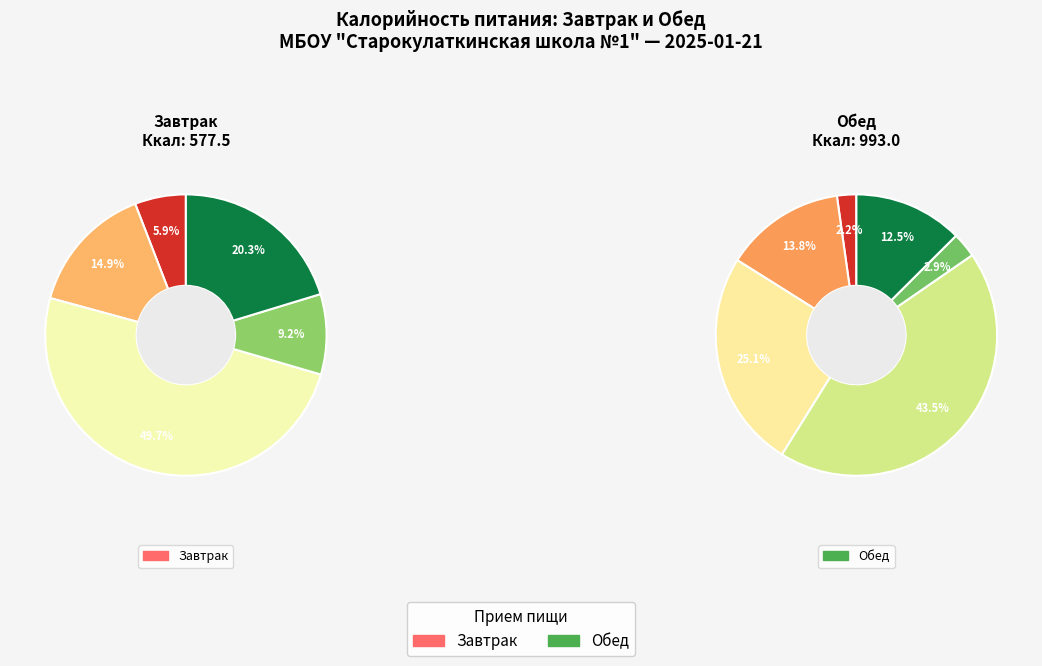

How many slices are in this pie chart?

11